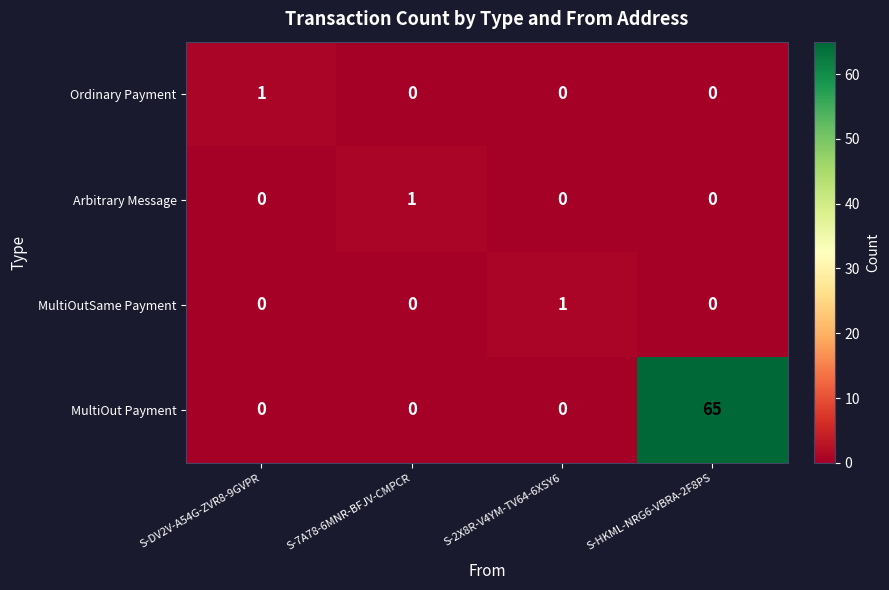

What is the sum of all MultiOut Payment values?

65